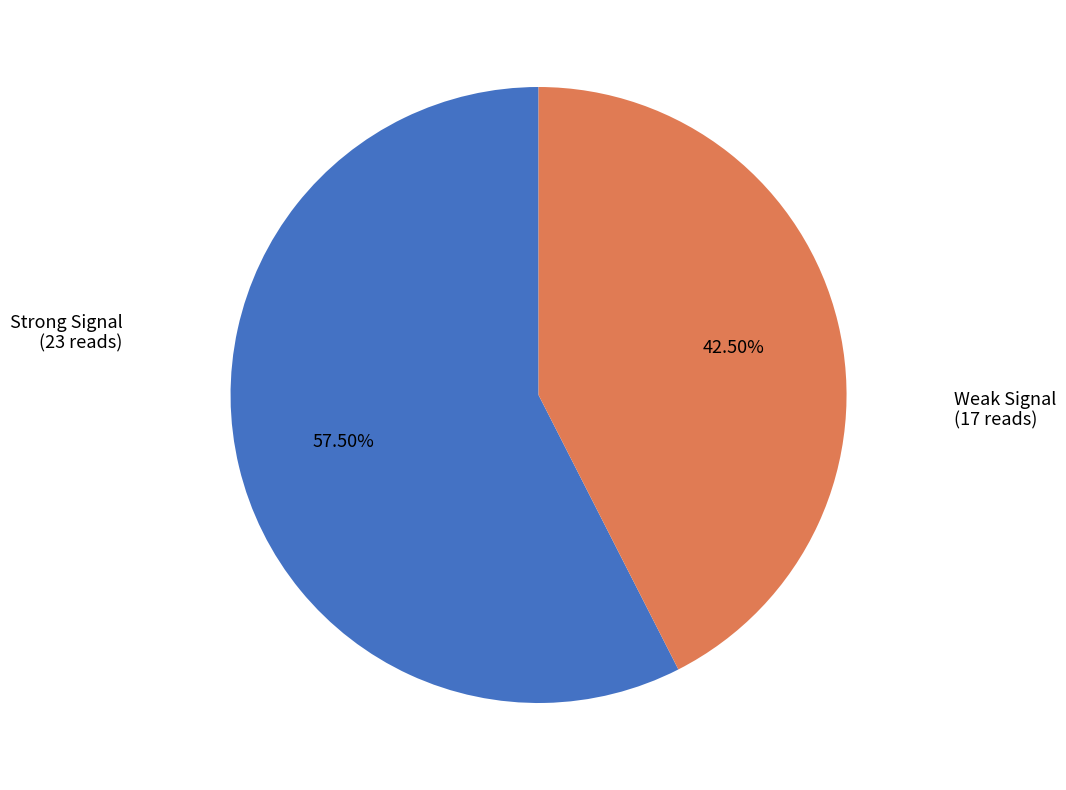

To the nearest percent, what is the average slice percentage?

50%